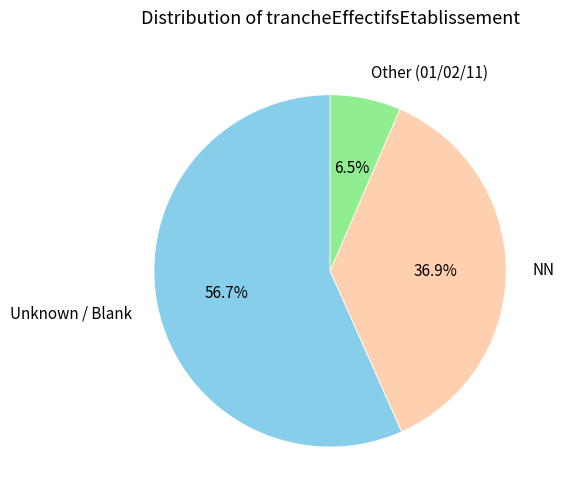

How much of the chart is everything except NN?

63.1%